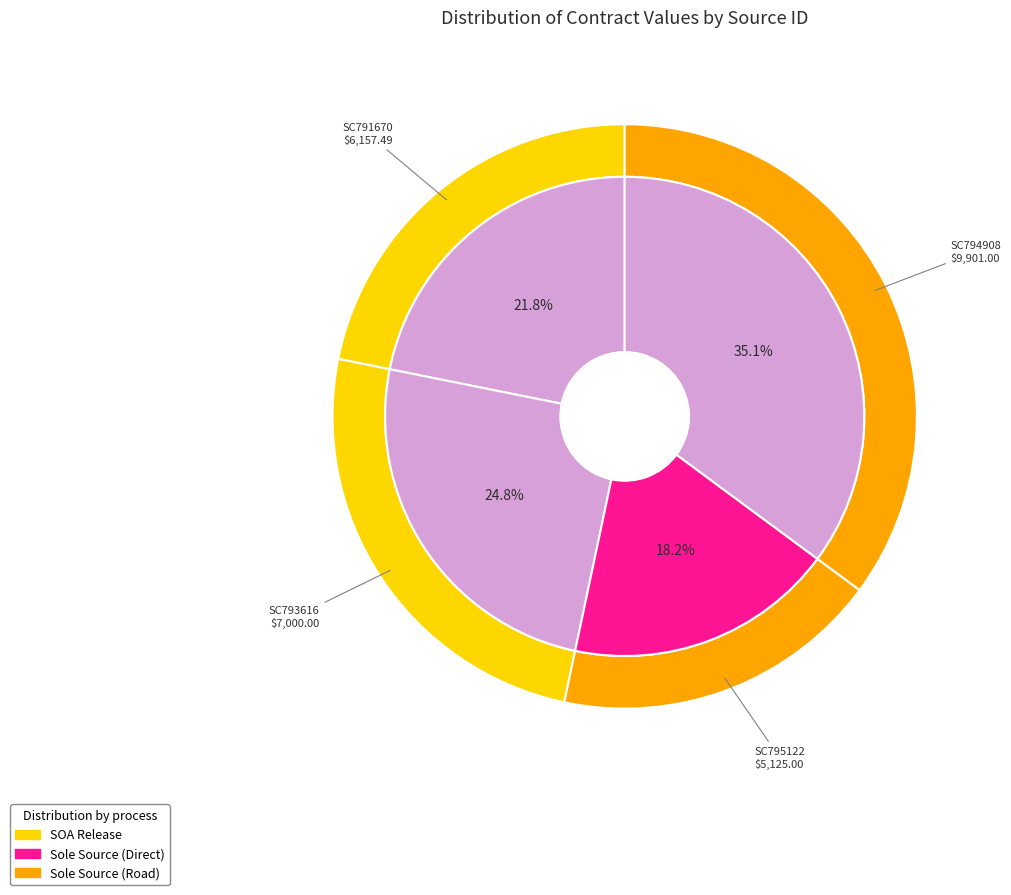

To the nearest percent, what percentage of the pie is SC793616?

25%